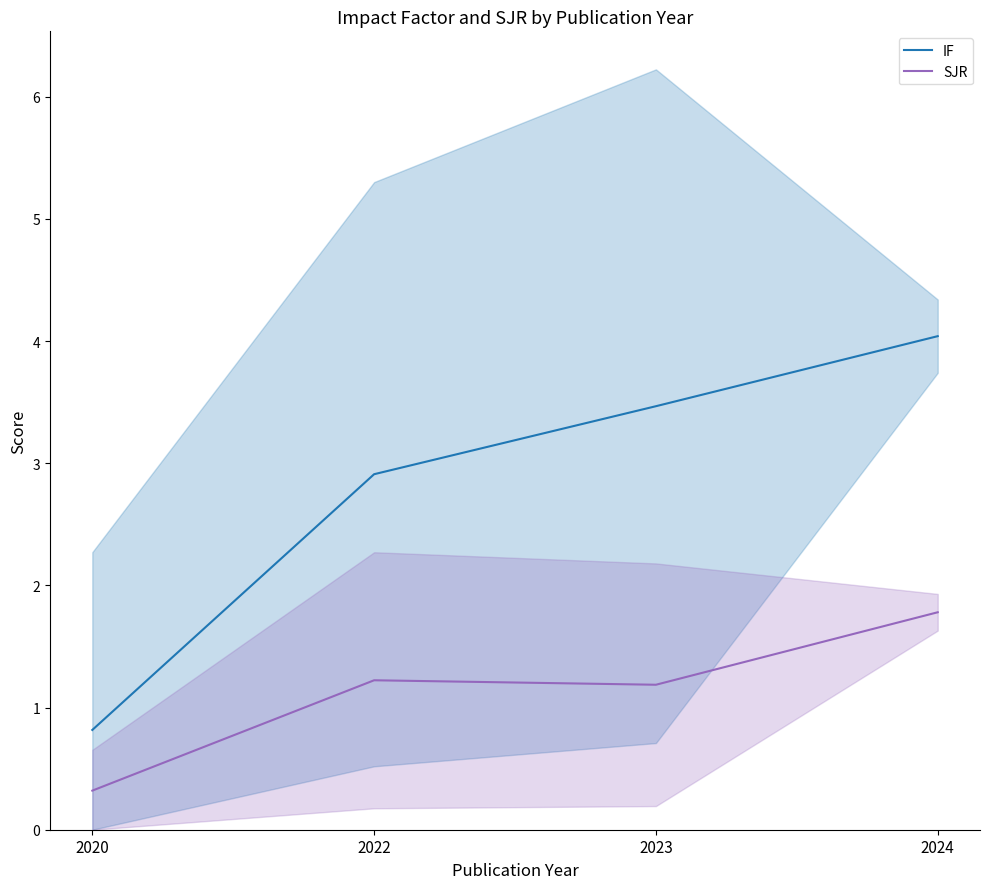

Rank the categories by SJR value from lowest to highest.

2020, 2023, 2022, 2024